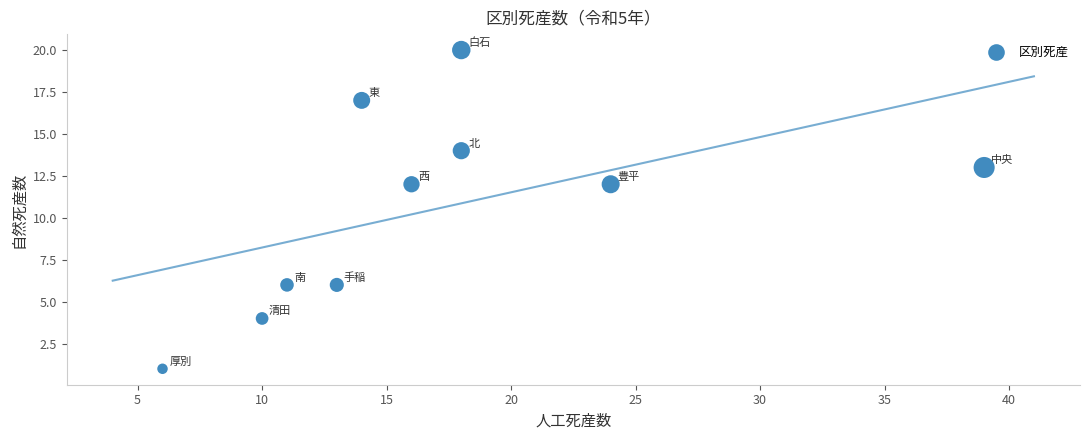

What is the average X value?

17